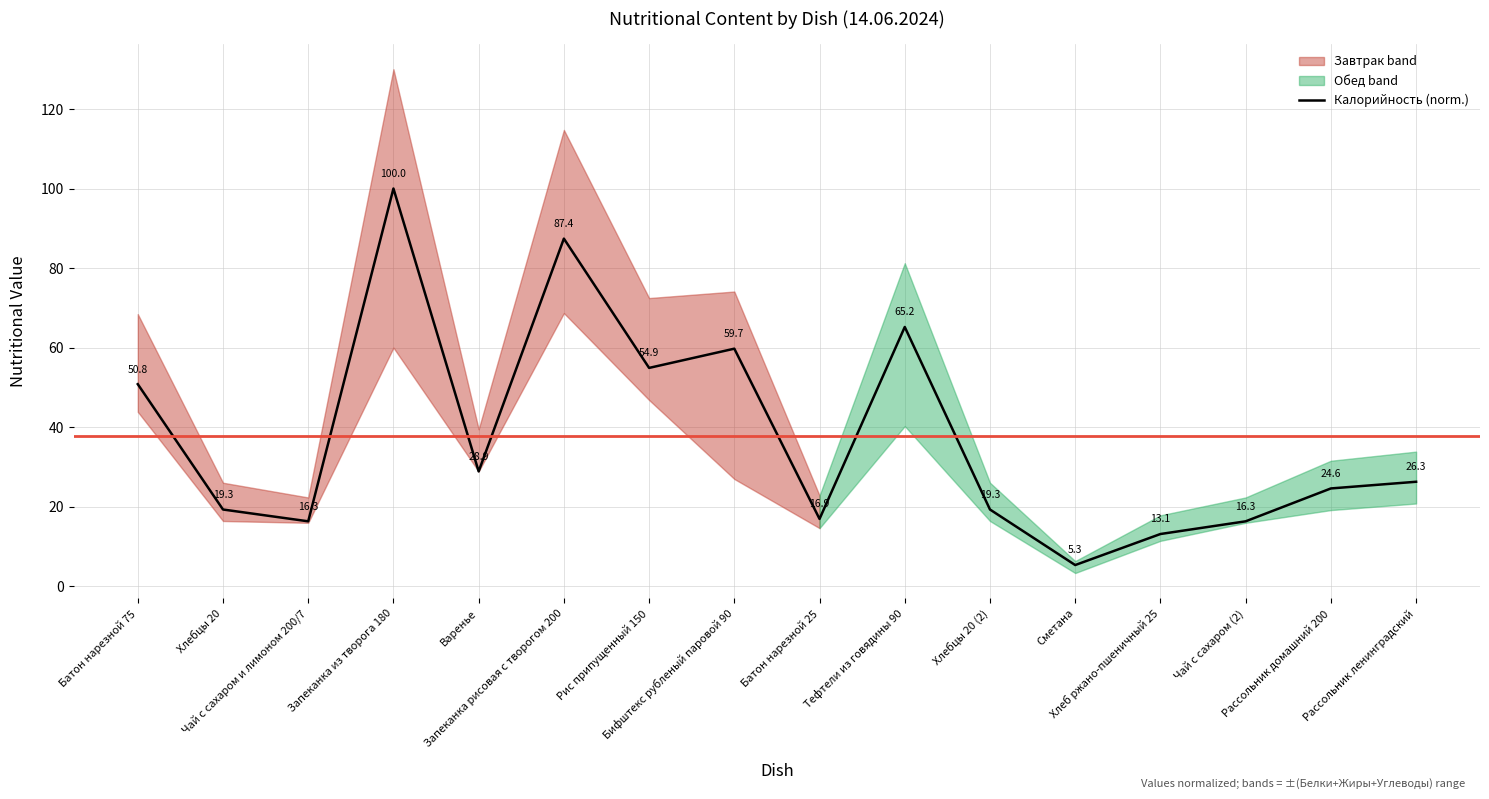

What is the ratio of the value at Батон нарезной 75 to the value at Рассольник домашний 200?

2.1